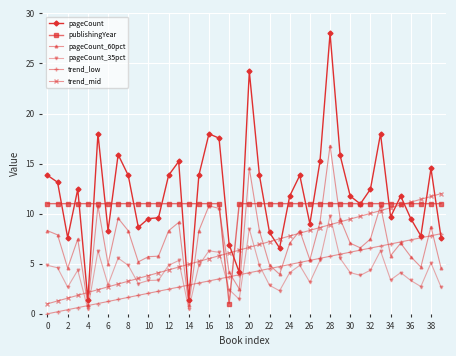

True or false: trend_low and publishingYear cross at least once.

True